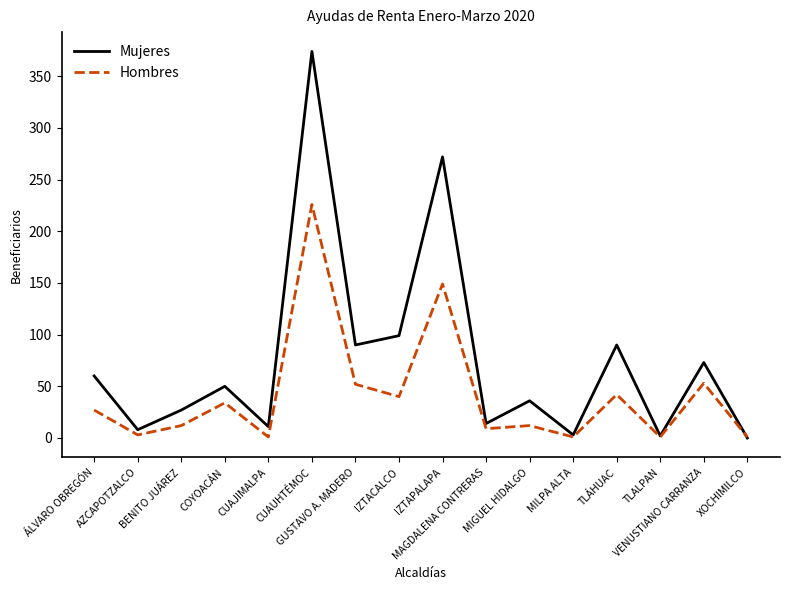

Which series has the largest range (max minus min)?

Mujeres